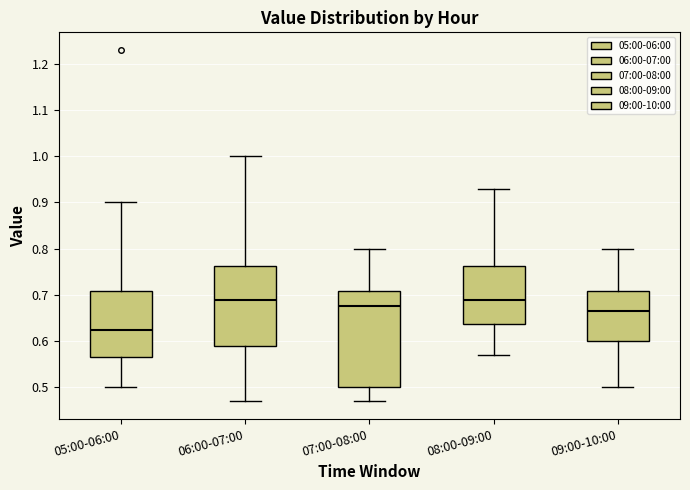

Which box is the tallest, from its lower edge to its upper edge?

07:00-08:00